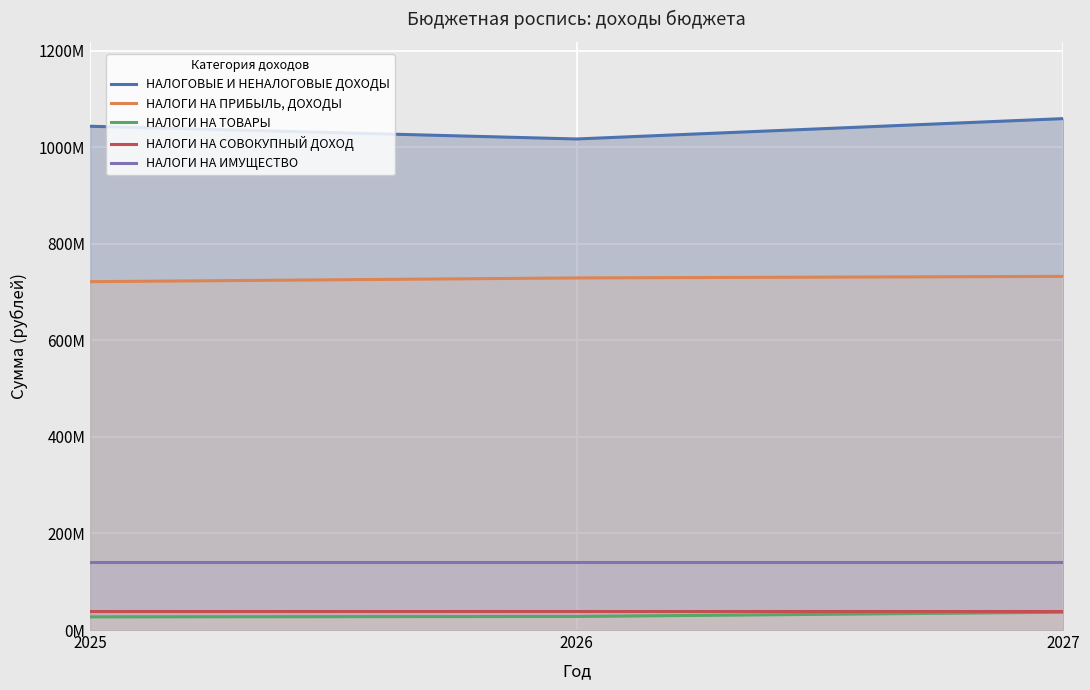

Reading left to right, transcribe all the data shown in this chart.

НАЛОГОВЫЕ И НЕНАЛОГОВЫЕ ДОХОДЫ: 1043477276.7	1017124000.0	1059266000.0
НАЛОГИ НА ПРИБЫЛЬ, ДОХОДЫ: 721554000.0	729302000.0	732518000.0
НАЛОГИ НА ТОВАРЫ: 27227000.0	28092000.0	36870000.0
НАЛОГИ НА СОВОКУПНЫЙ ДОХОД: 39214000.0	39214000.0	39214000.0
НАЛОГИ НА ИМУЩЕСТВО: 141577000.0	141577000.0	141577000.0